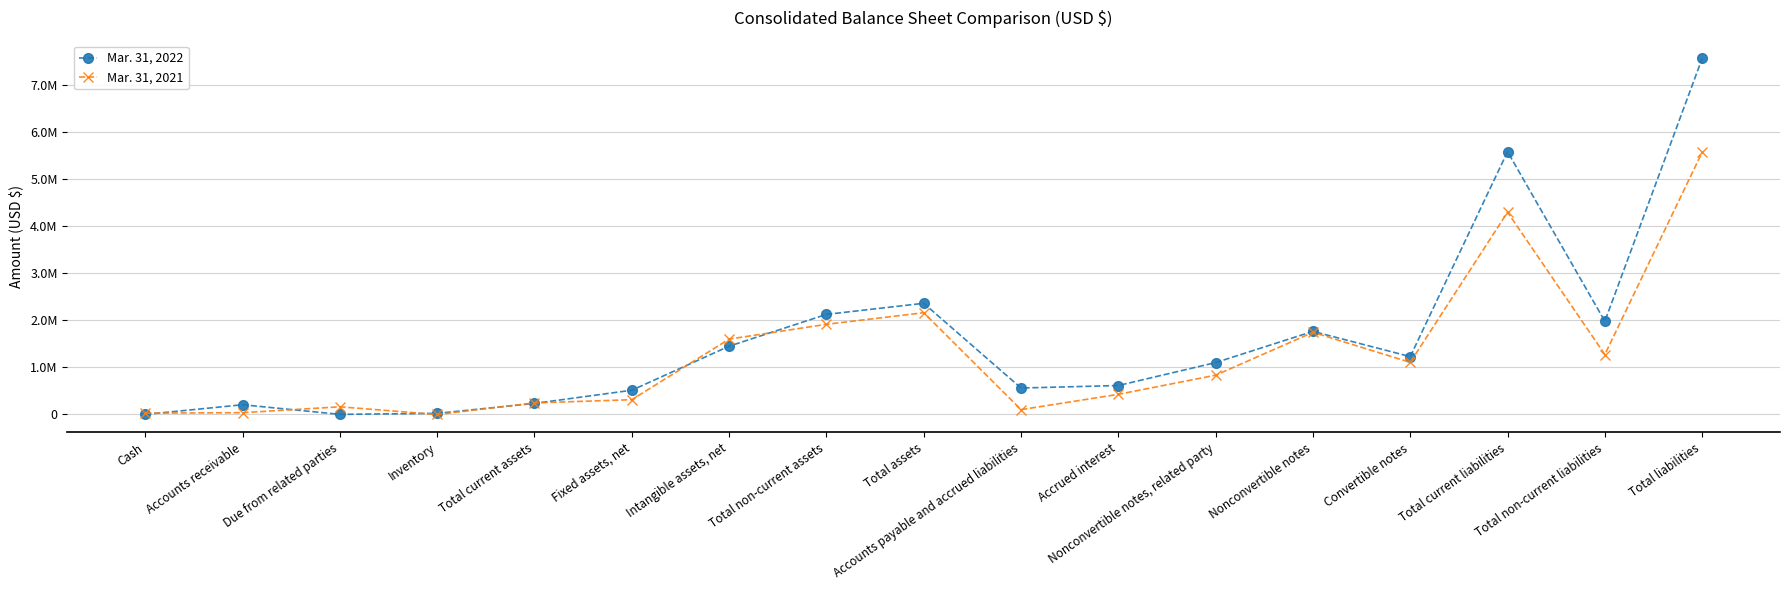

How many intersections are there between Mar. 31, 2021 and Mar. 31, 2022?

7